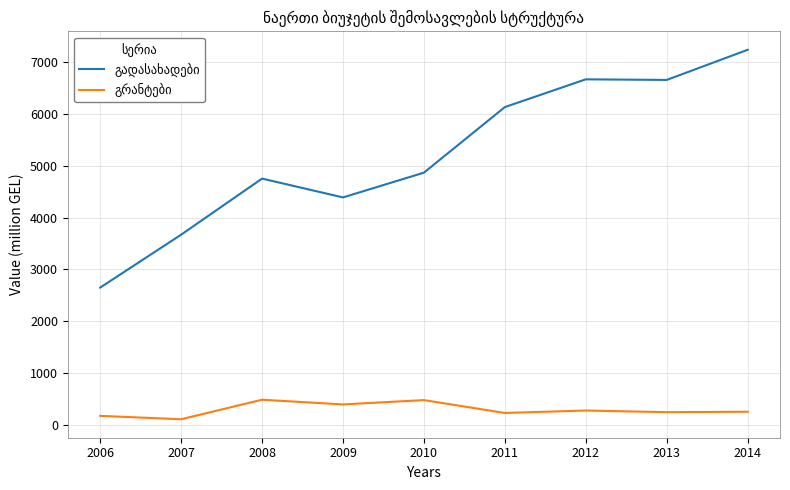

What is the maximum value shown in the chart?

7241.6